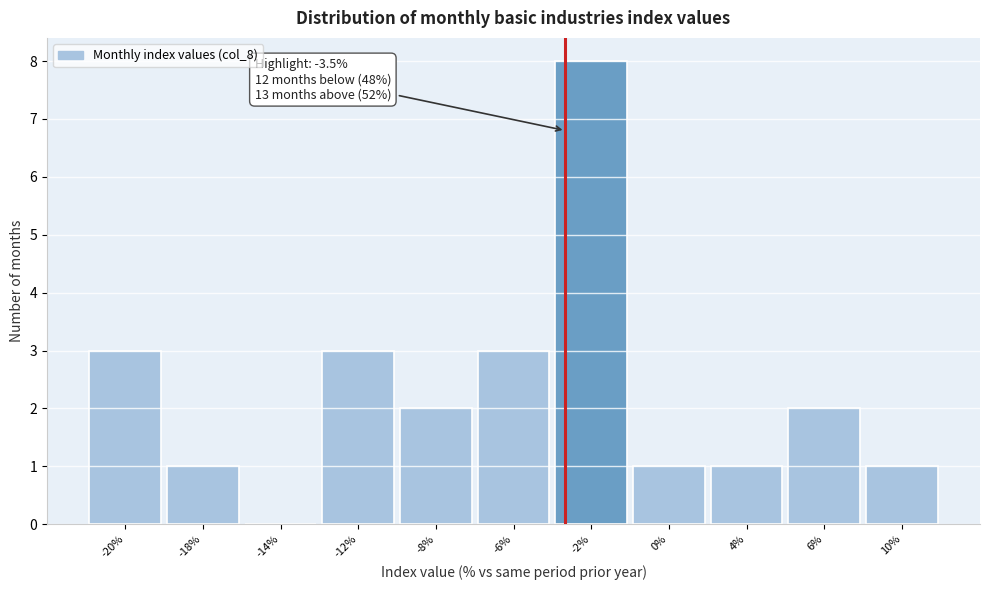

Reading left to right, what are all the values shown in this chart?

-20%=3	-18%=1	-14%=0	-12%=3	-8%=2	-6%=3	-2%=8	0%=1	4%=1	6%=2	10%=1